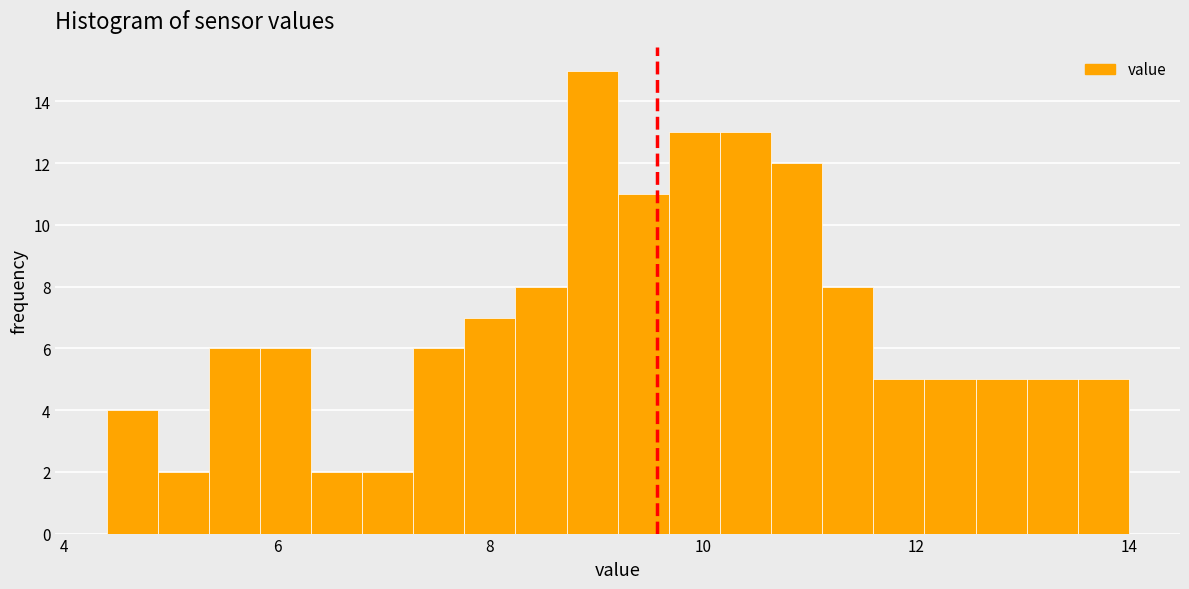

Around what value on the x-axis is the tallest bar? Give the approximate position of its centre, as read against the axis.

9.0